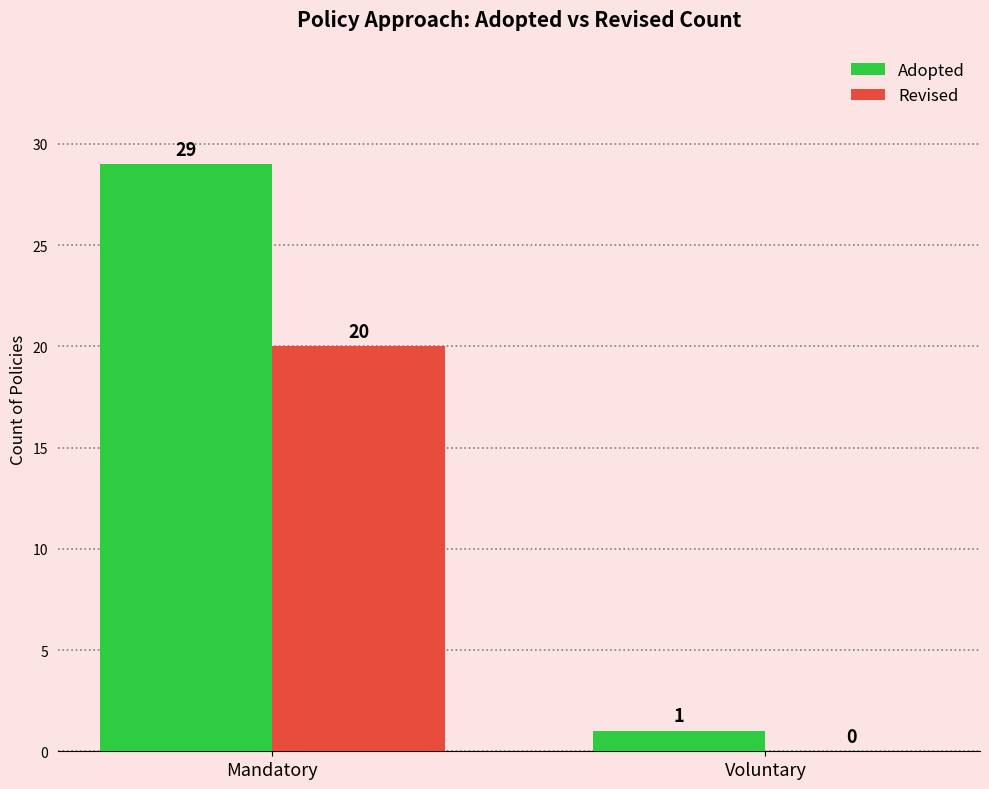

The value of Adopted at Voluntary is 1. True or false?

True